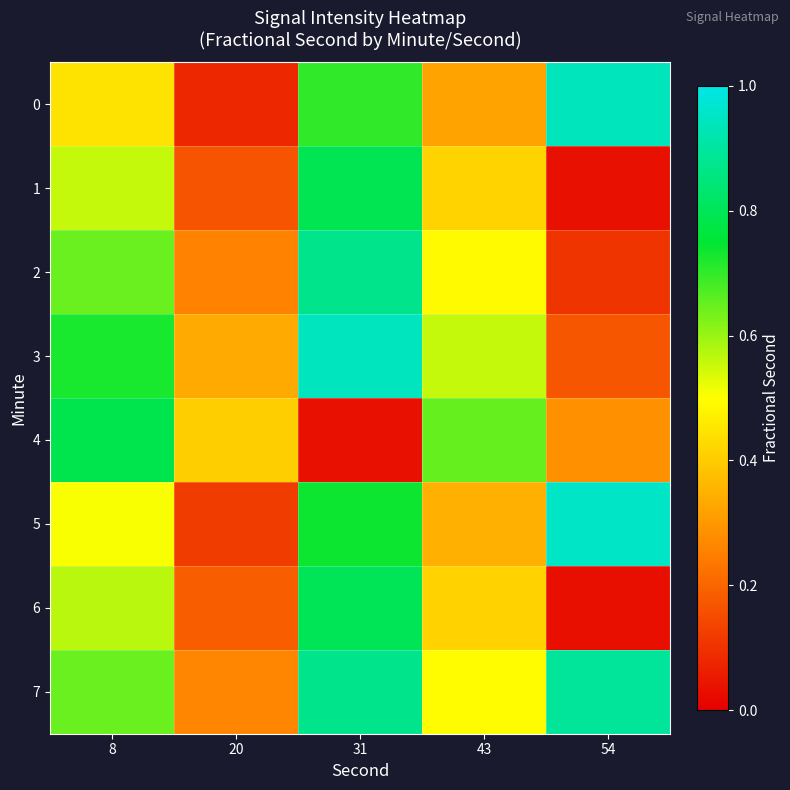

What is the maximum value shown in the chart?

1.0